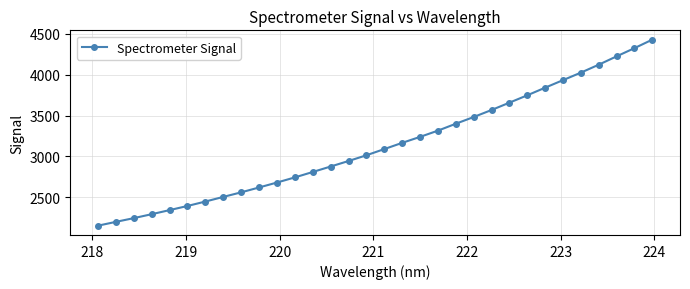

What is the value of the 13th point from the left?

2808.5